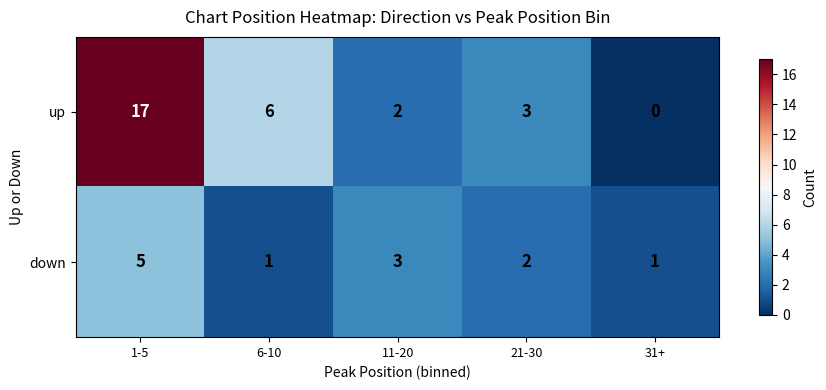

Which category has the highest value across all series?

1-5